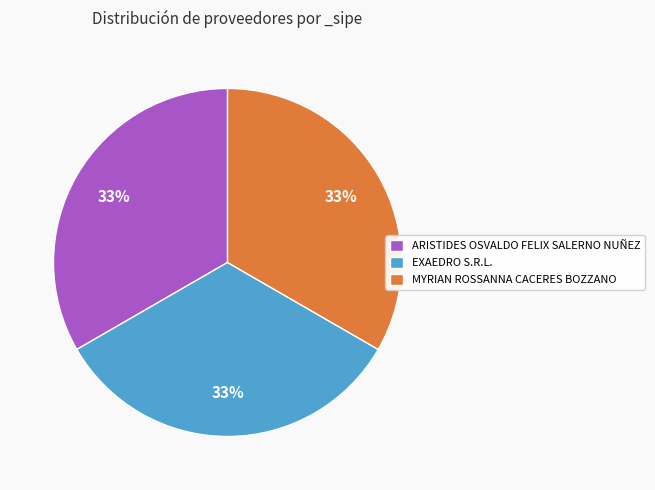

Approximately how many times larger is the value at ARISTIDES OSVALDO FELIX SALERNO NUÑEZ compared to MYRIAN ROSSANNA CACERES BOZZANO?

1.0